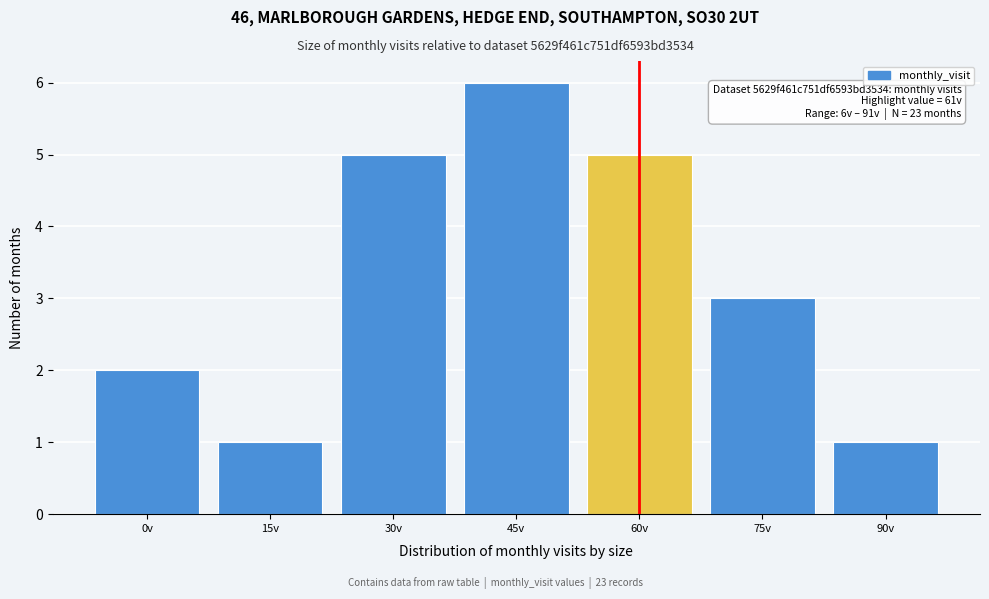

Reading right to left, transcribe all the data shown in this chart.

90v=1	75v=3	60v=5	45v=6	30v=5	15v=1	0v=2